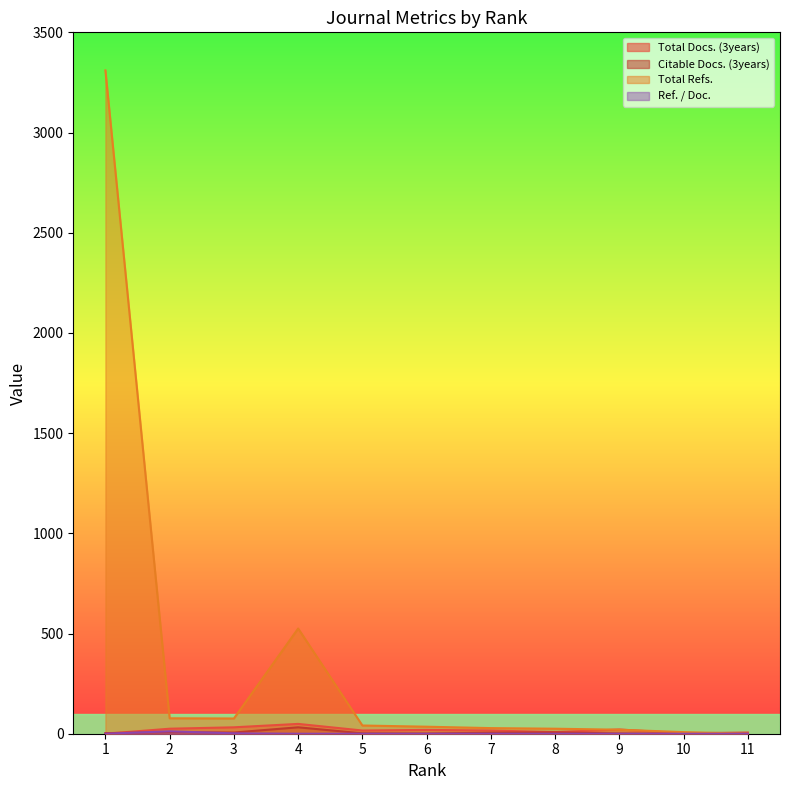

What is the value of the Total Refs. point at the 10th from the left?

8